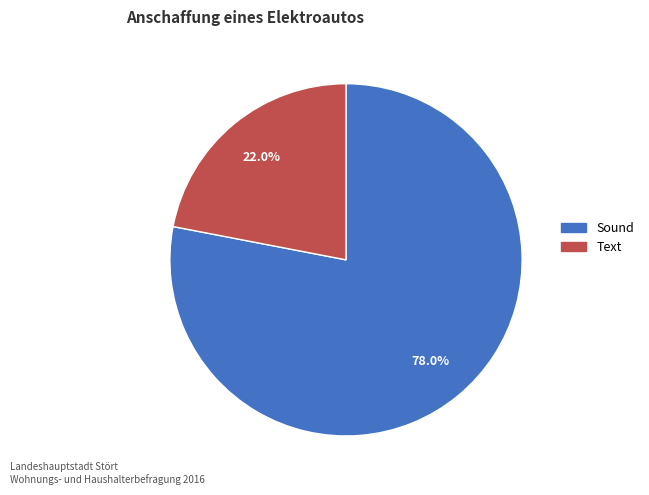

Which category has the smallest portion of the pie?

Text